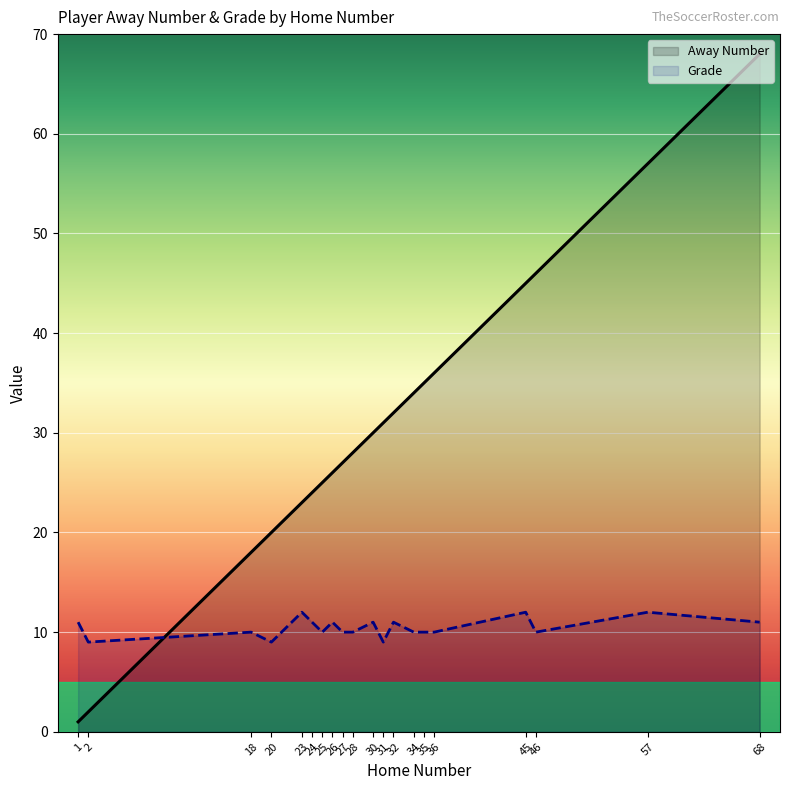

List the series in order of their peak value, lowest first.

Grade, Away Number